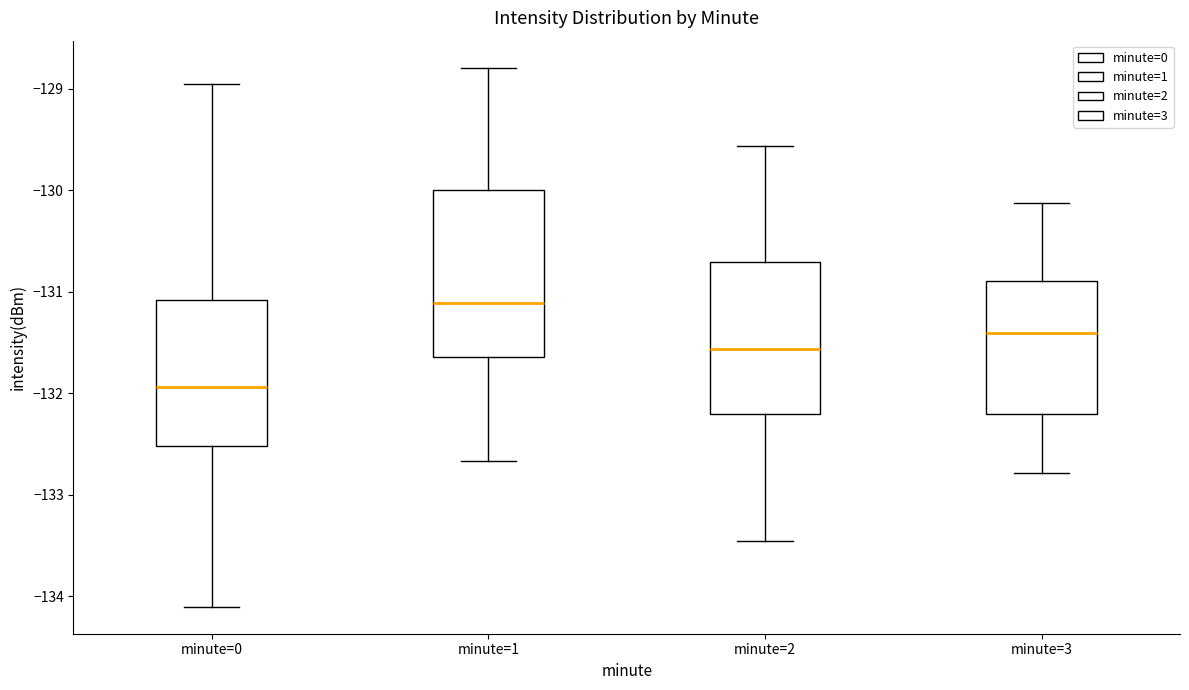

Where is the lower edge of the box for minute=2 on the y-axis? The values are not printed on the chart, so give them approximately, as read against the axis.

-132.2